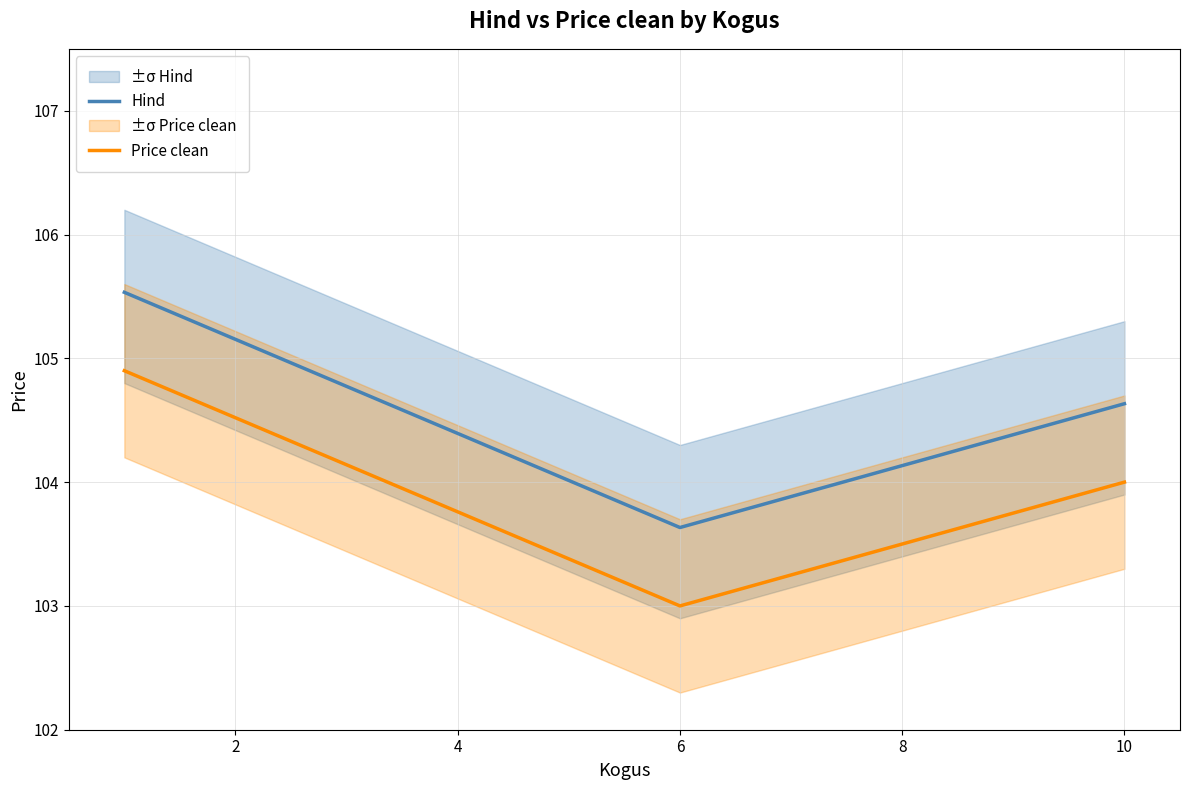

Does the chart have visible grid lines?

Yes